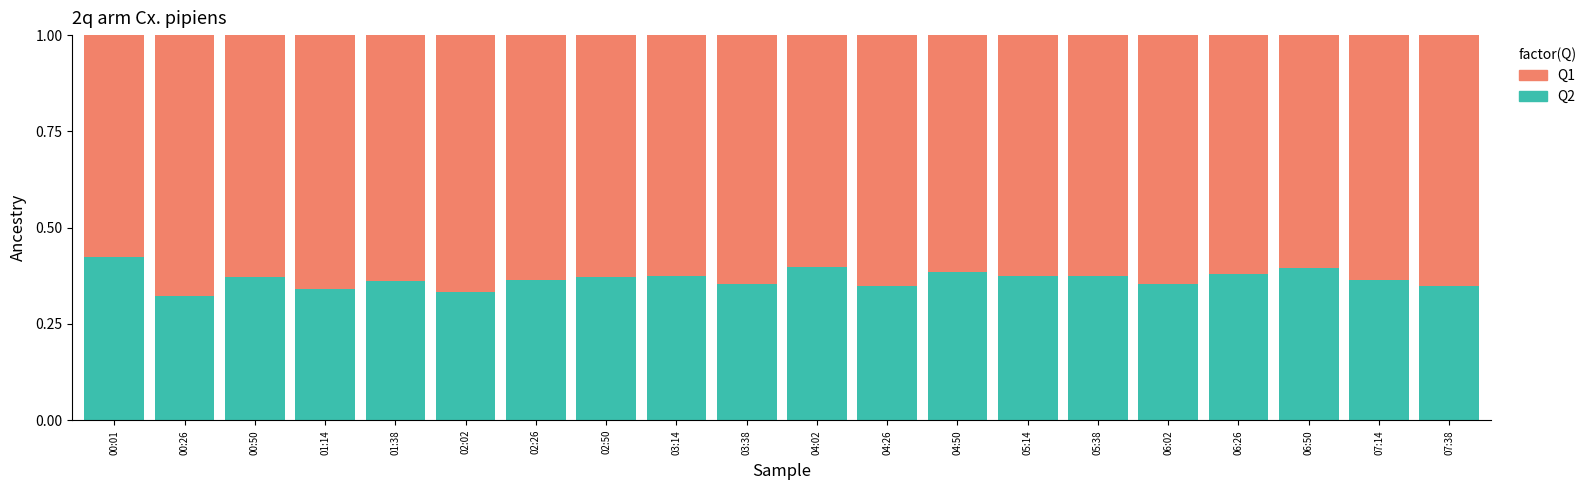

What is the sum of all Q2 values?

7.3